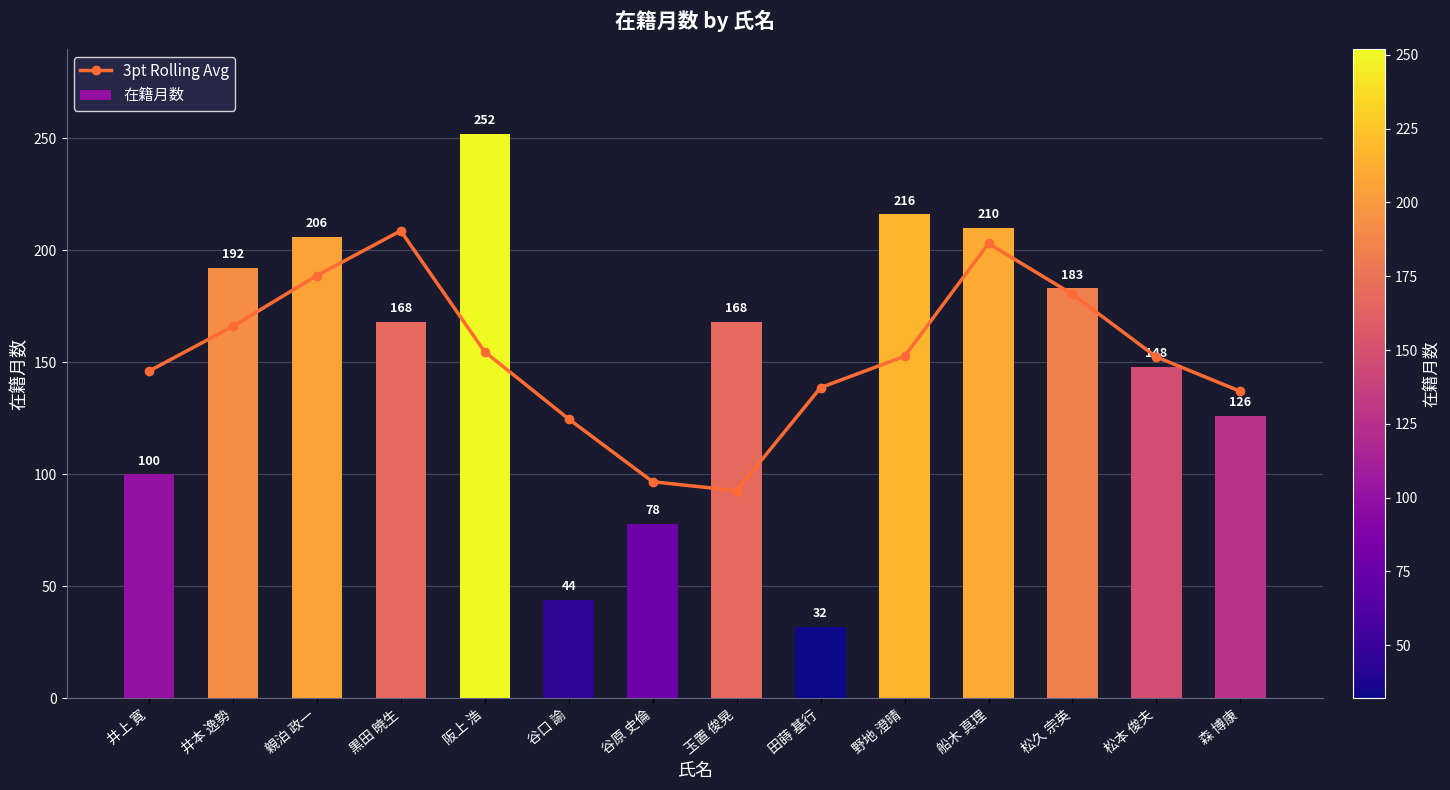

What is the difference between the 在籍月数 values at 井上 寛 and 野地 澄晴?

116